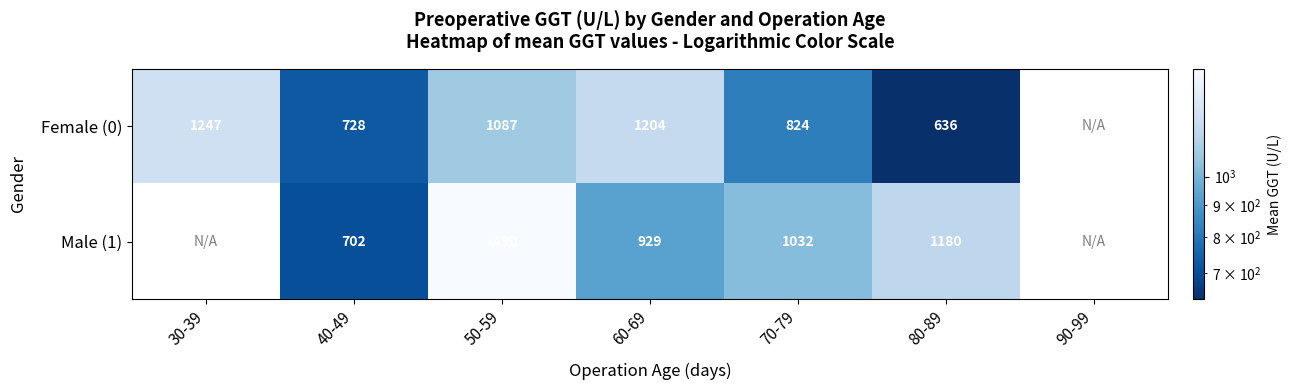

At which category does the chart reach its minimum across all series?

80-89